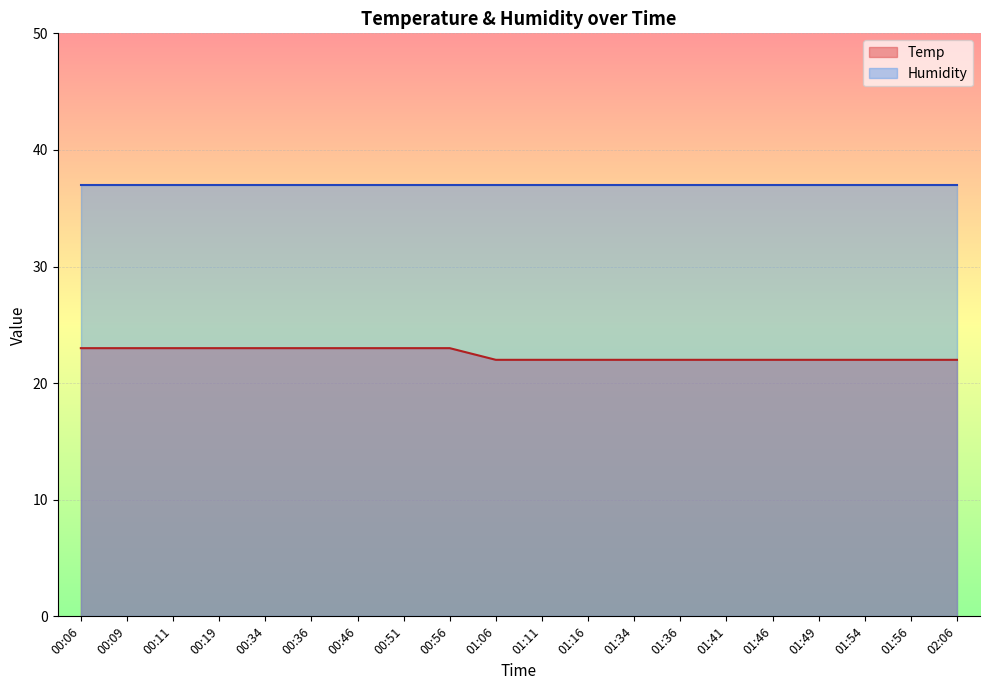

What value does the data have at 01:11?

22